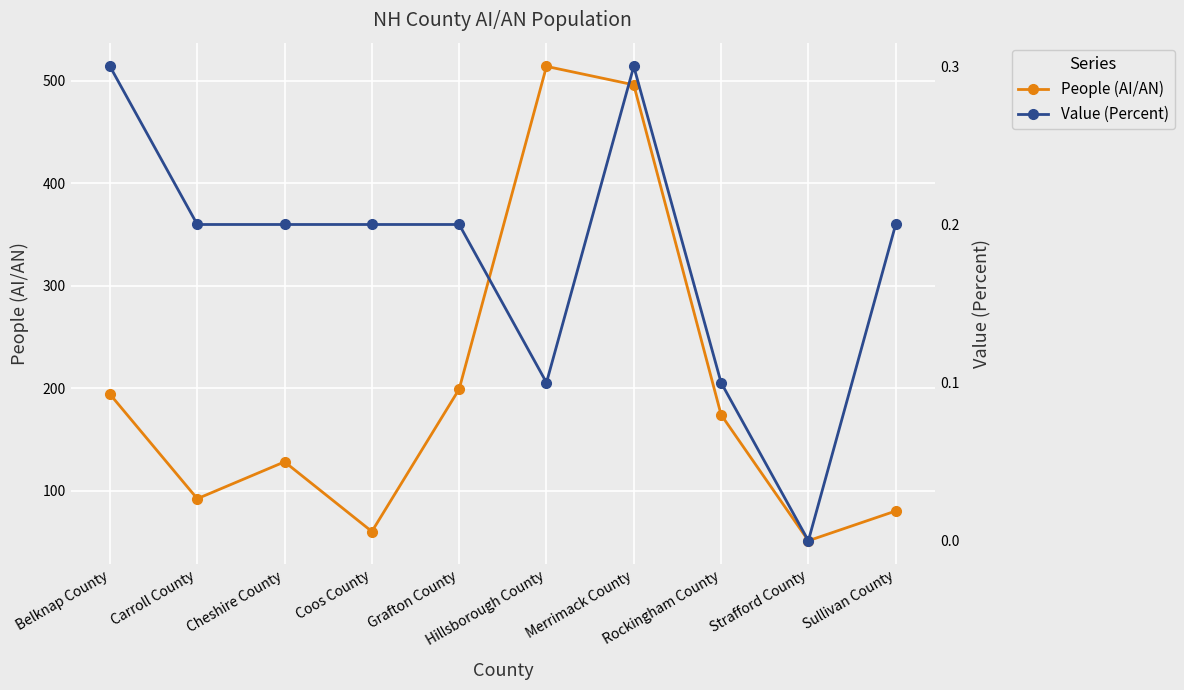

What are all the series names shown in the legend?

People (AI/AN), Value (Percent)